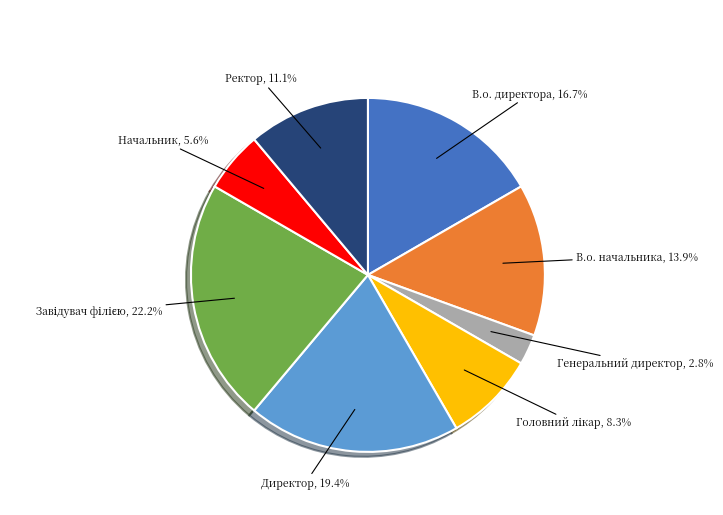

Which category has the smallest portion of the pie?

Генеральний директор